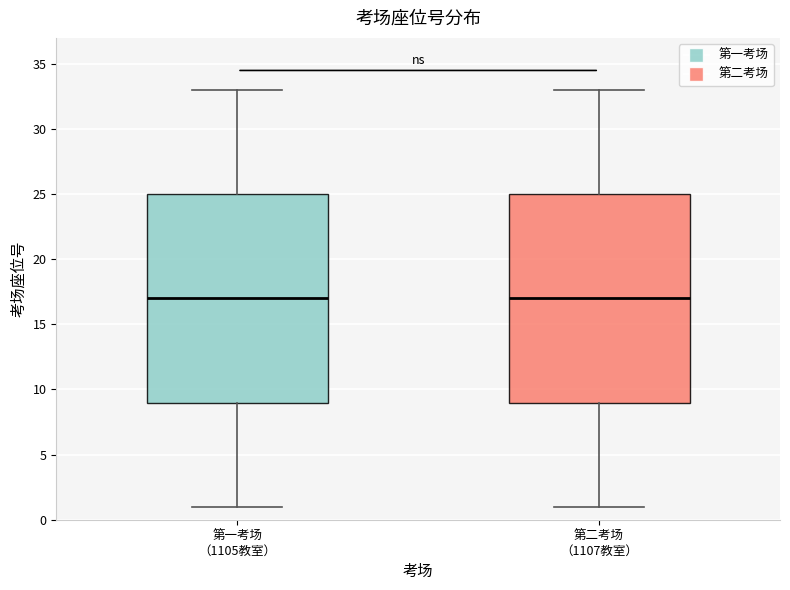

Reading left to right, transcribe this box plot: for each box, give where its median line is, the range the box spans, and where its two whiskers end, as read against the y-axis. The values are not printed on the chart, so give them approximately, as read against the axis.

第一考场 （1105教室）: median 17, box 9 to 25, whiskers 1 to 33
第二考场 （1107教室）: median 17, box 9 to 25, whiskers 1 to 33